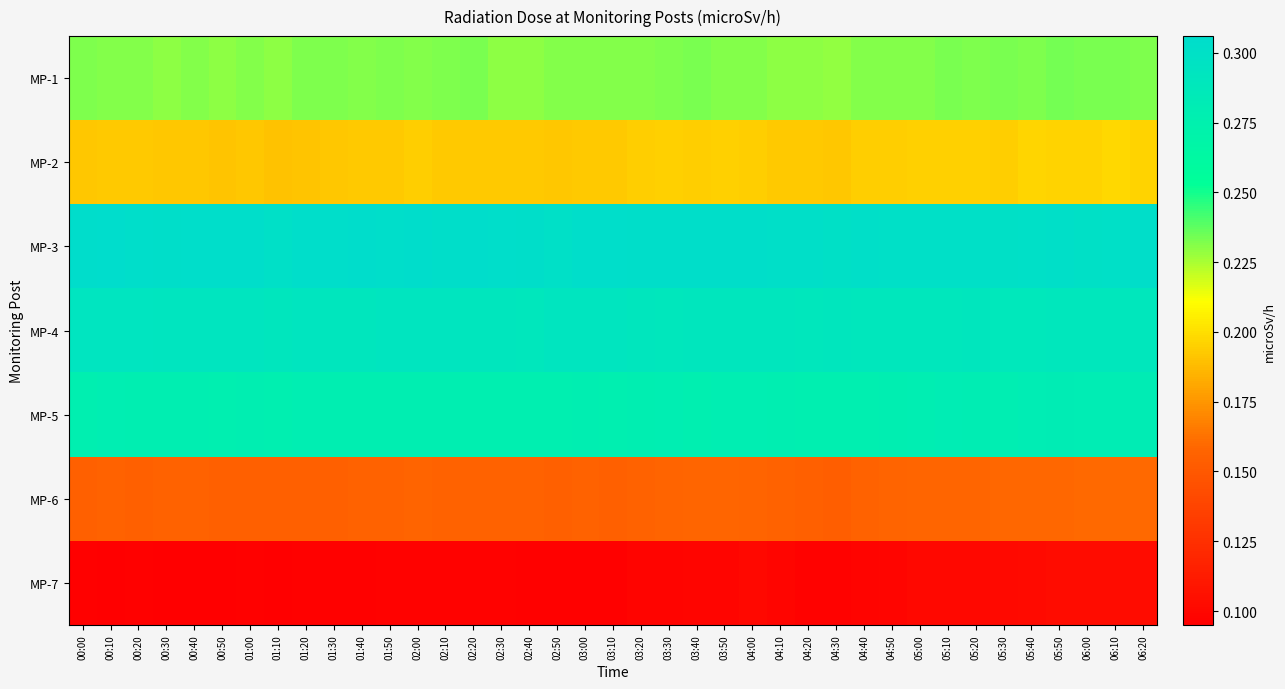

What is the spread (max minus min) of values at 00:30?

0.2